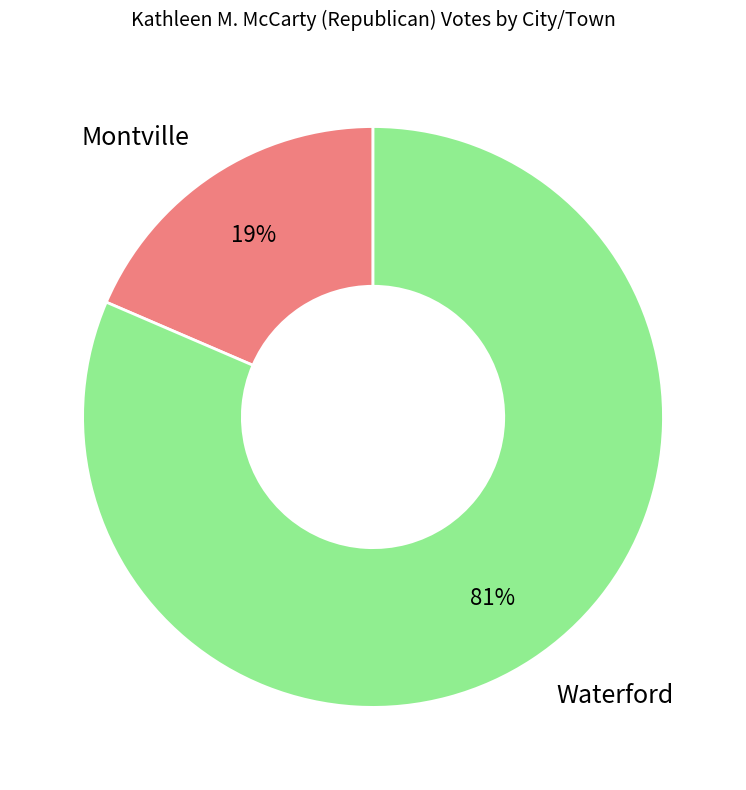

Between Waterford and Montville, which is larger?

Waterford